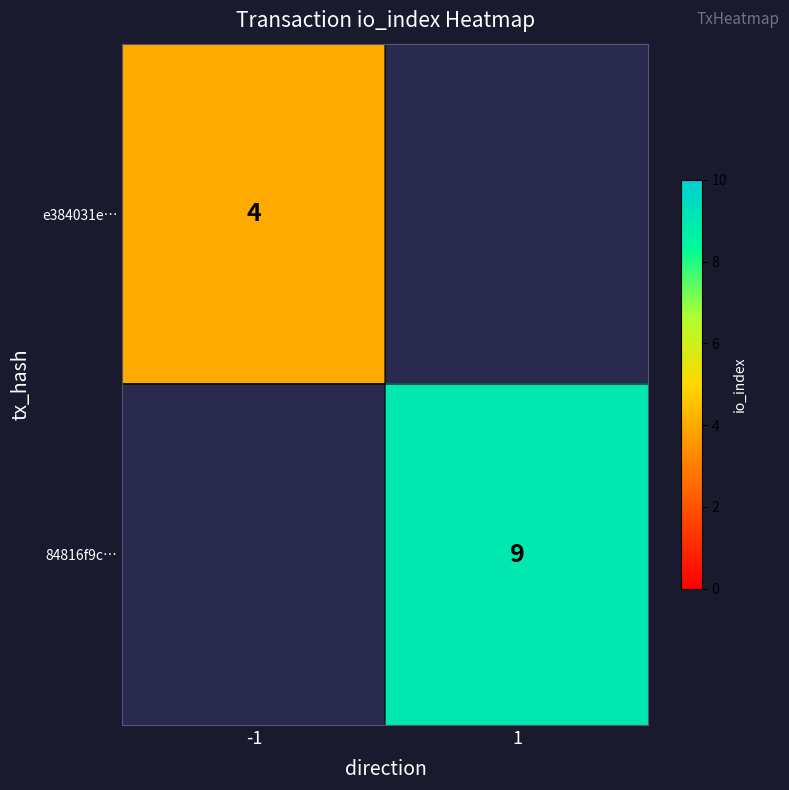

Is it true that 84816f9c… equals 4 at 1?

False